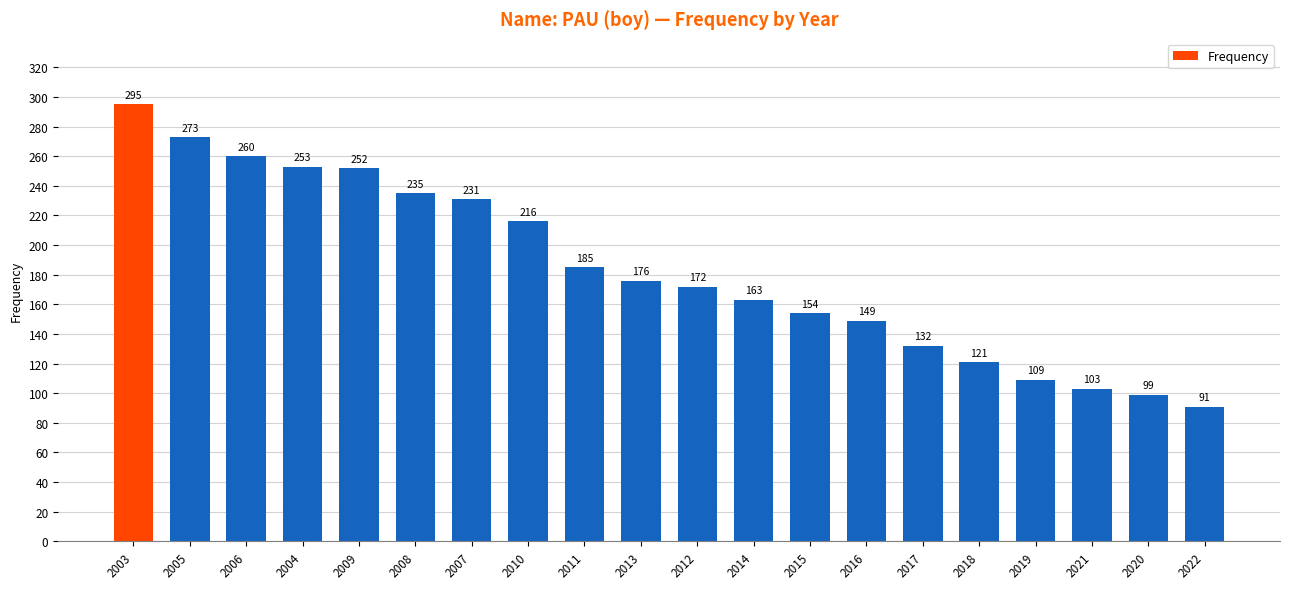

What is the maximum value shown in the chart?

295